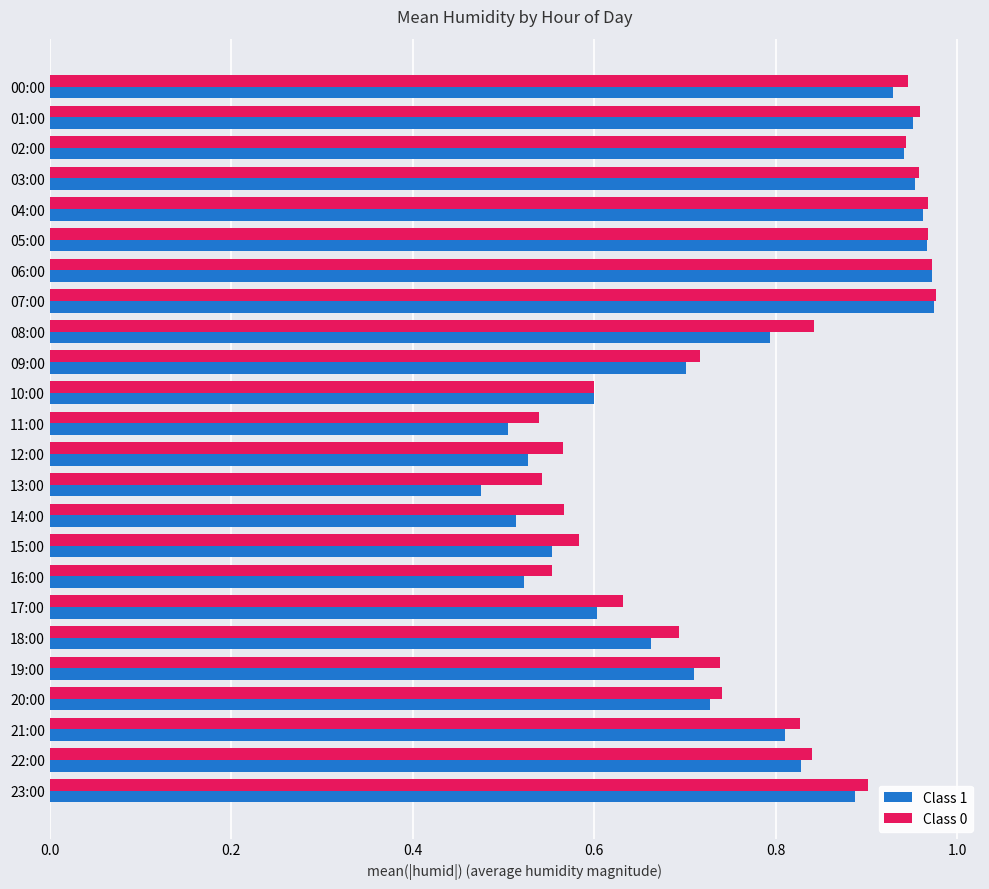

Is the value of Class 1 at 12:00 greater than the value of Class 0 at 12:00?

No